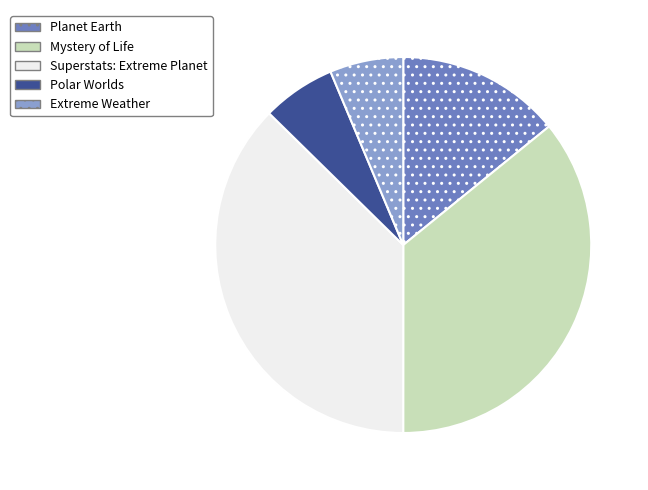

Which has a higher value, Extreme Weather or Superstats: Extreme Planet?

Superstats: Extreme Planet